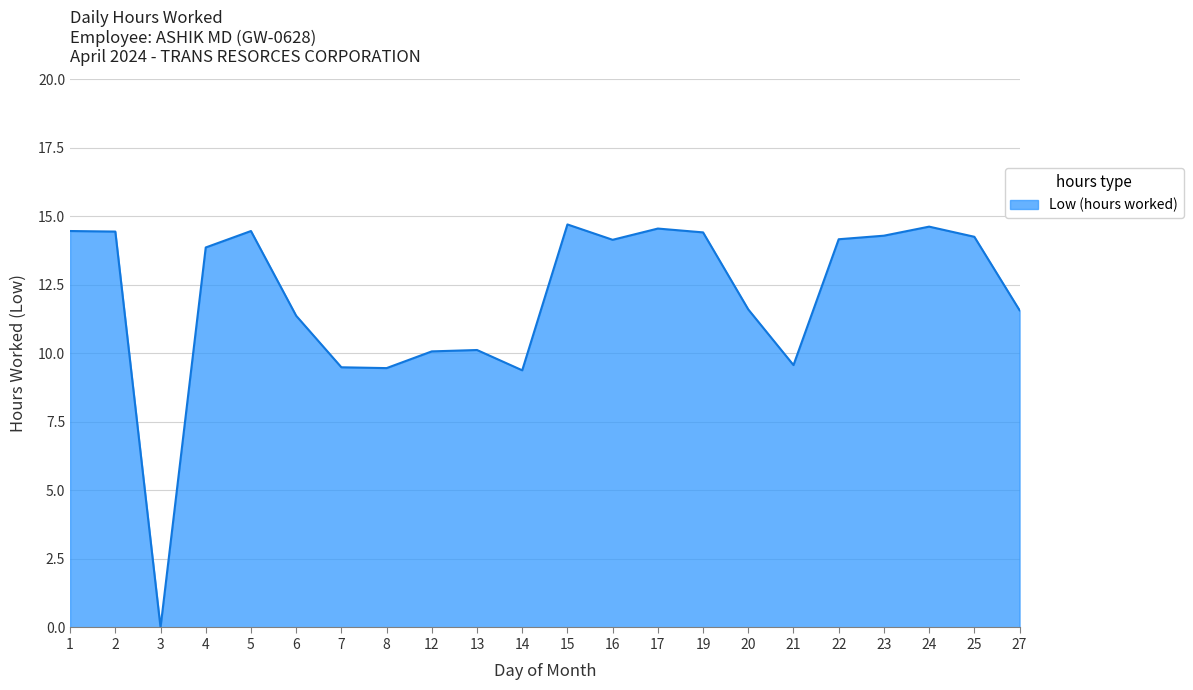

The chart shows a value of 14.6 at 24. True or false?

True